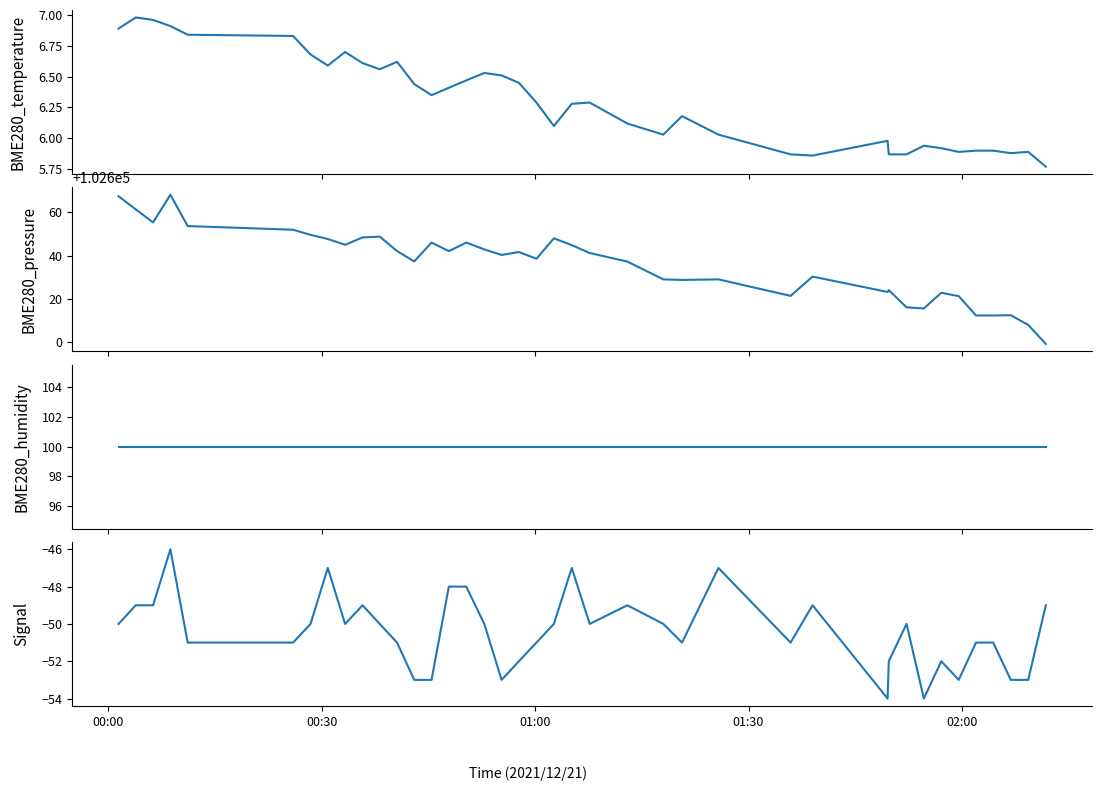

At which label does BME280_pressure first exceed 102641?

00:00